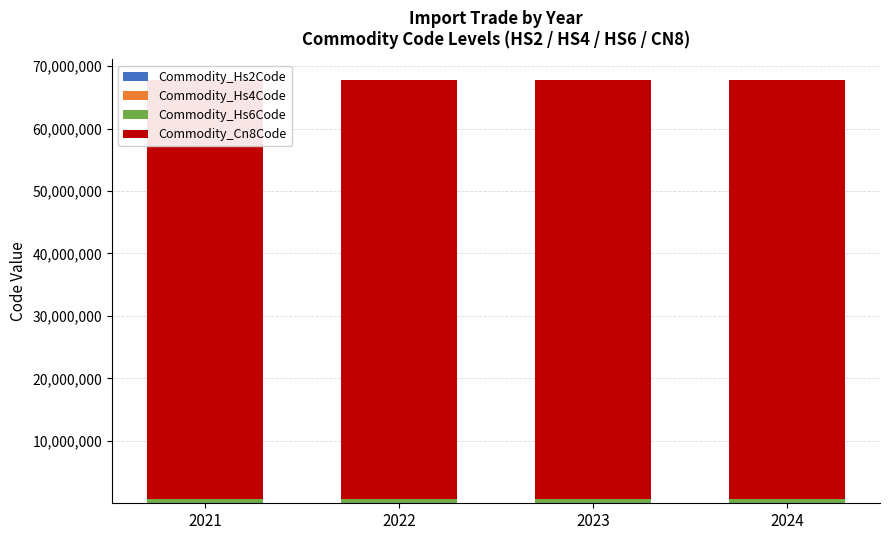

Reading left to right, extract all data points from this chart.

Commodity_Hs2Code: 2021=67	2022=67	2023=67	2024=67
Commodity_Hs4Code: 2021=6702	2022=6702	2023=6702	2024=6702
Commodity_Hs6Code: 2021=670210	2022=670210	2023=670210	2024=670210
Commodity_Cn8Code: 2021=67021000	2022=67021000	2023=67021000	2024=67021000